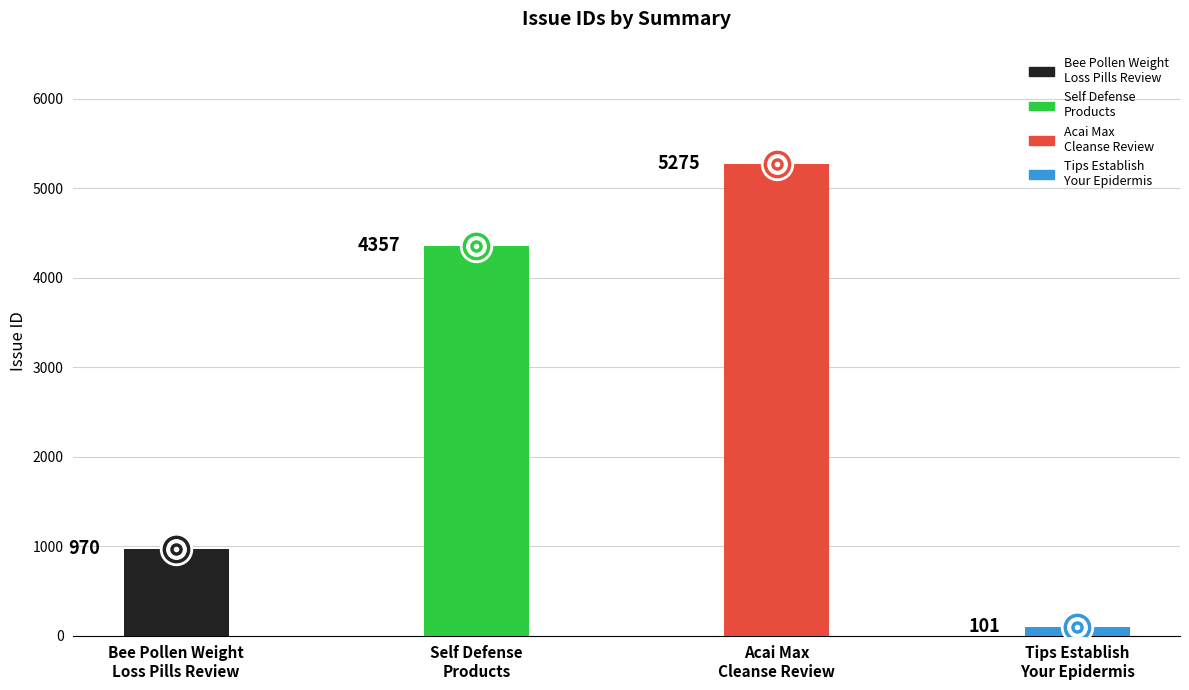

What is the change in value from Acai Max
Cleanse Review to Tips Establish
Your Epidermis?

-5174